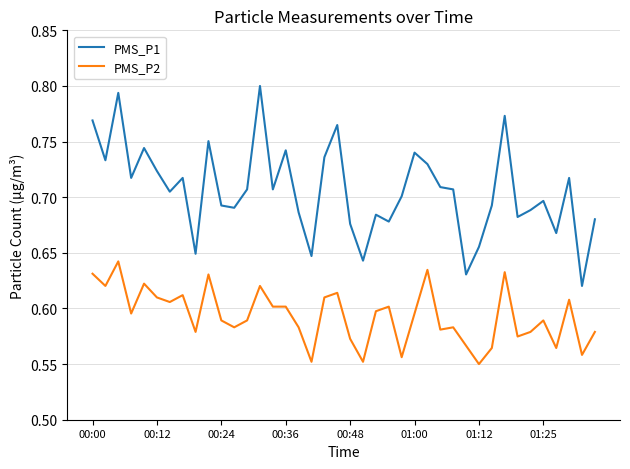

Rank the series by their maximum value, from highest to lowest.

PMS_P1, PMS_P2